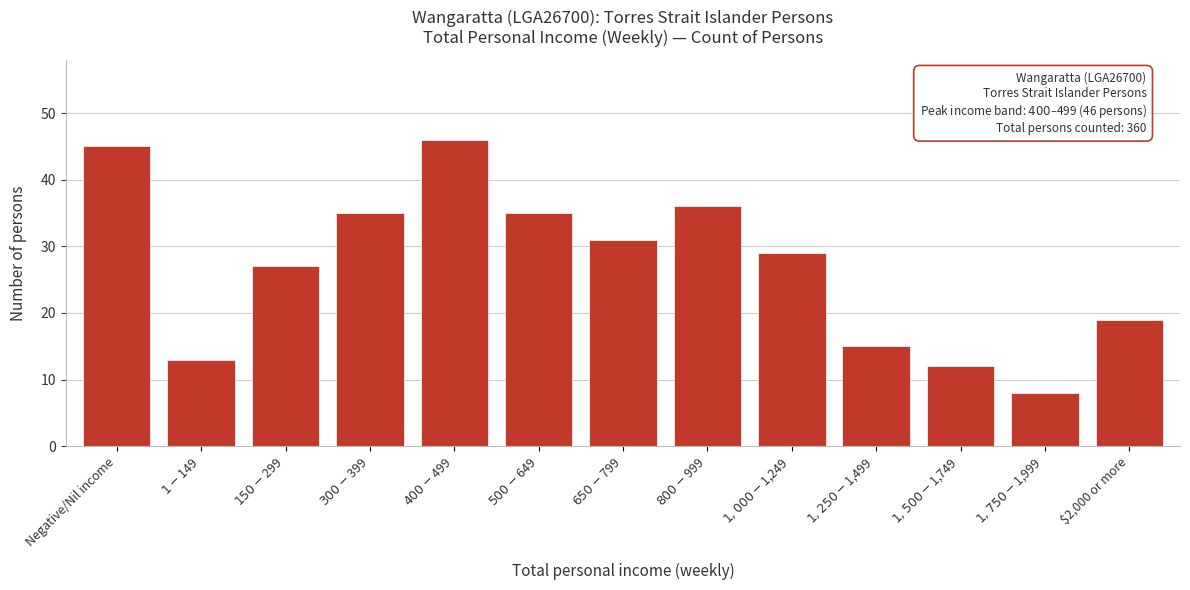

Reading left to right, extract all data points from this chart.

45	13	27	35	46	35	31	36	29	15	12	8	19